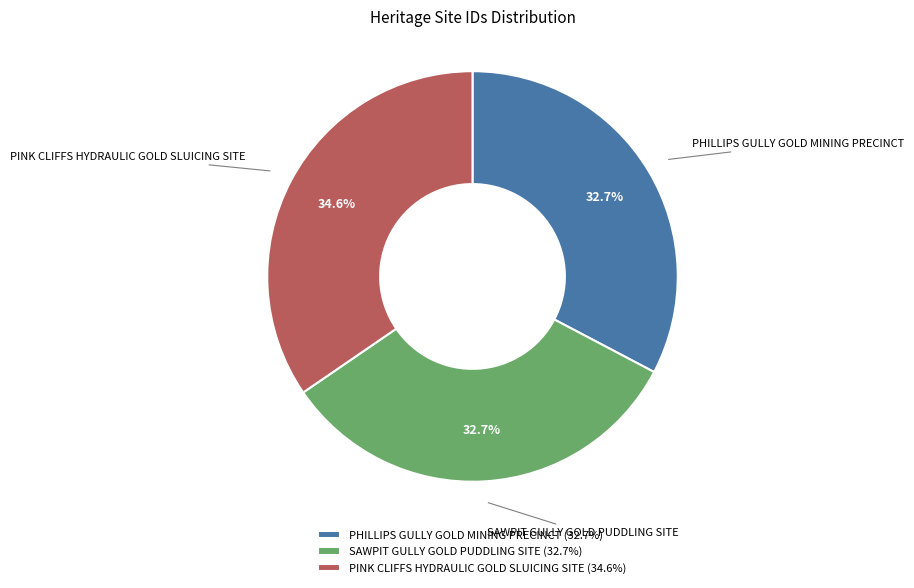

To the nearest percent, what is the combined percentage of PINK CLIFFS HYDRAULIC GOLD SLUICING SITE and PHILLIPS GULLY GOLD MINING PRECINCT?

67%